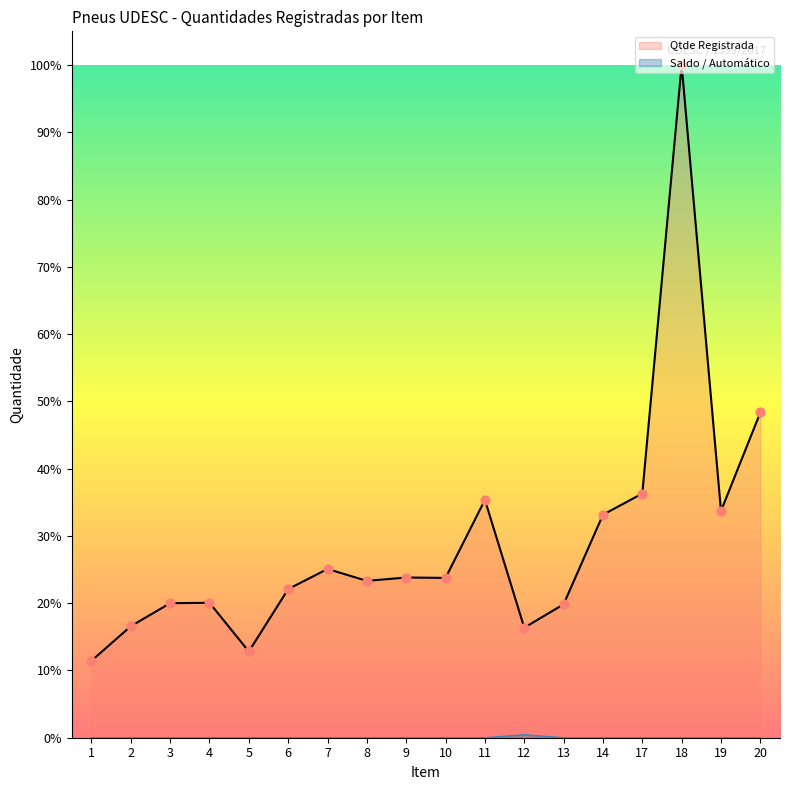

Which series reaches the maximum Y coordinate?

Qtde Registrada